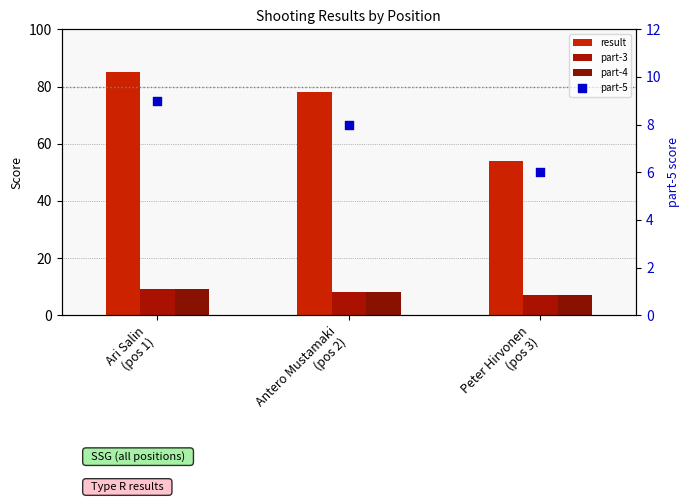

What are all the series names shown in the legend?

result, part-3, part-4, part-5